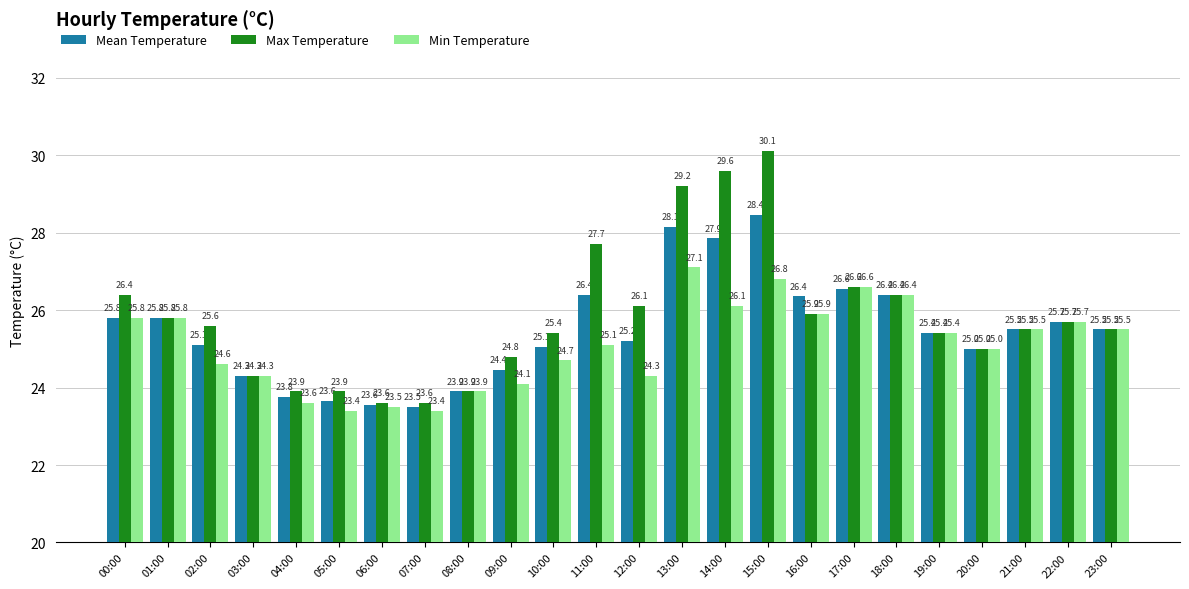

Rank the series by their average value, from highest to lowest.

Max Temperature, Mean Temperature, Min Temperature